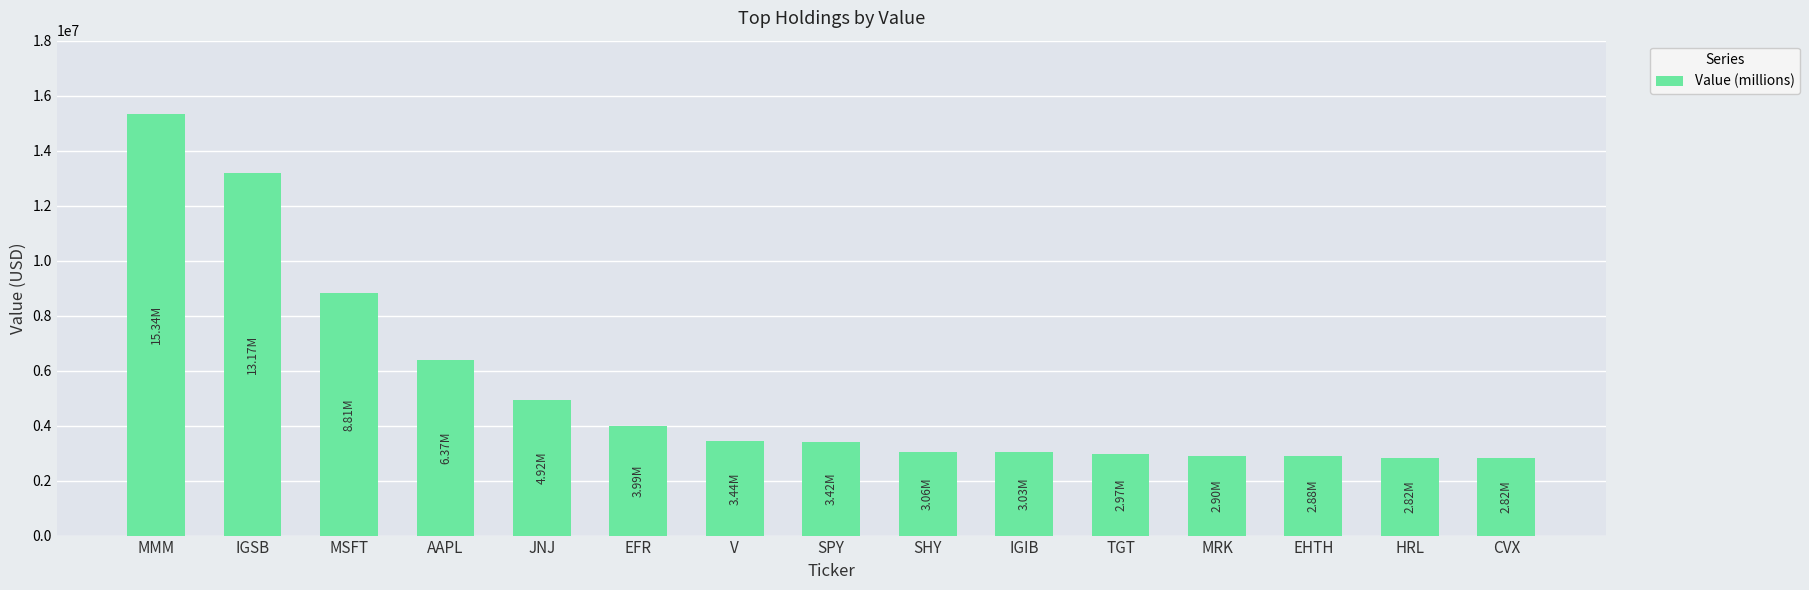

True or false: the data shows 7523818 at JNJ.

False